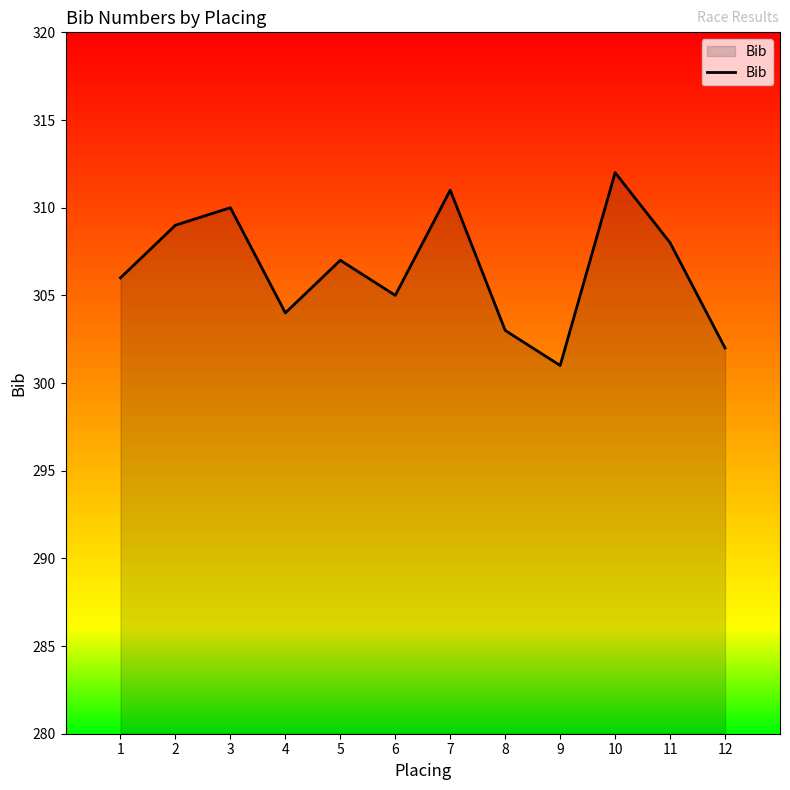

What is the sum of the values at 5 and 2?

616